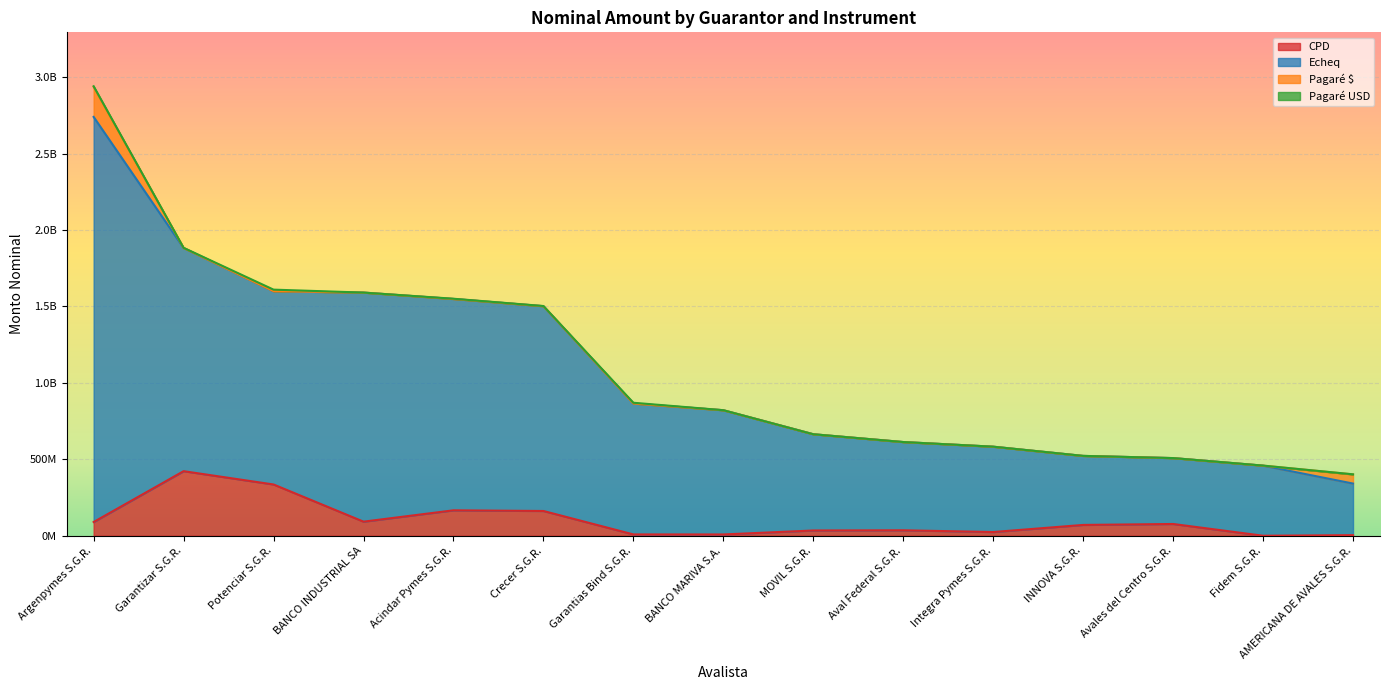

Read the CPD value at MOVIL S.G.R..

34281700.9